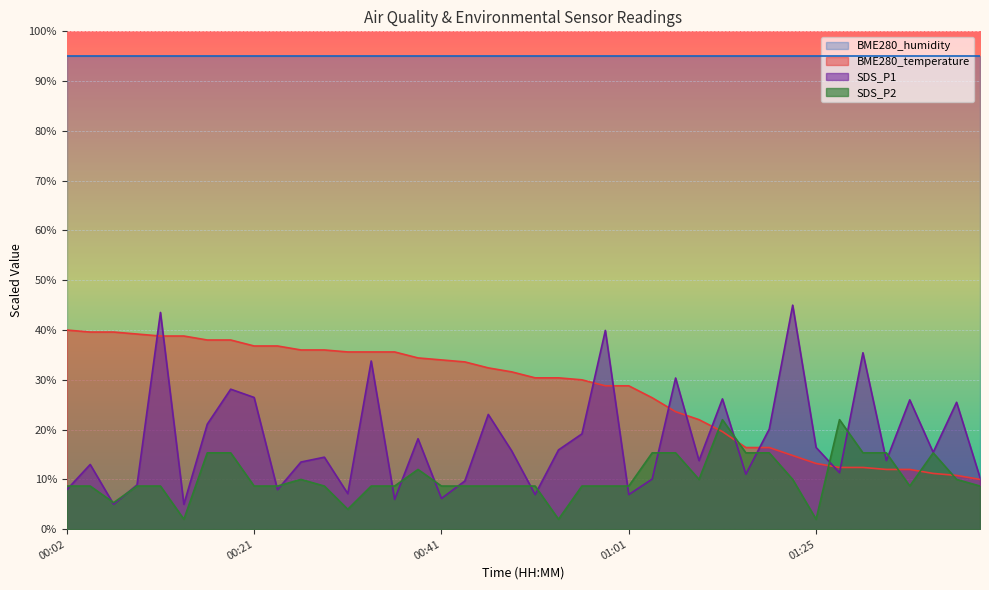

How many lines are shown in the chart?

4